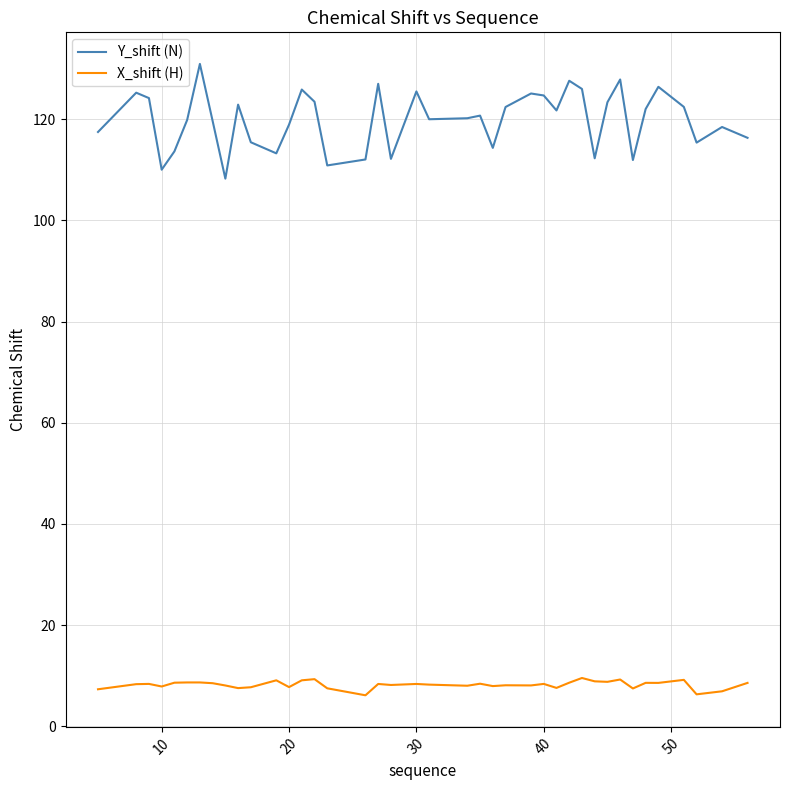

What is the minimum value shown in the chart?

6.1